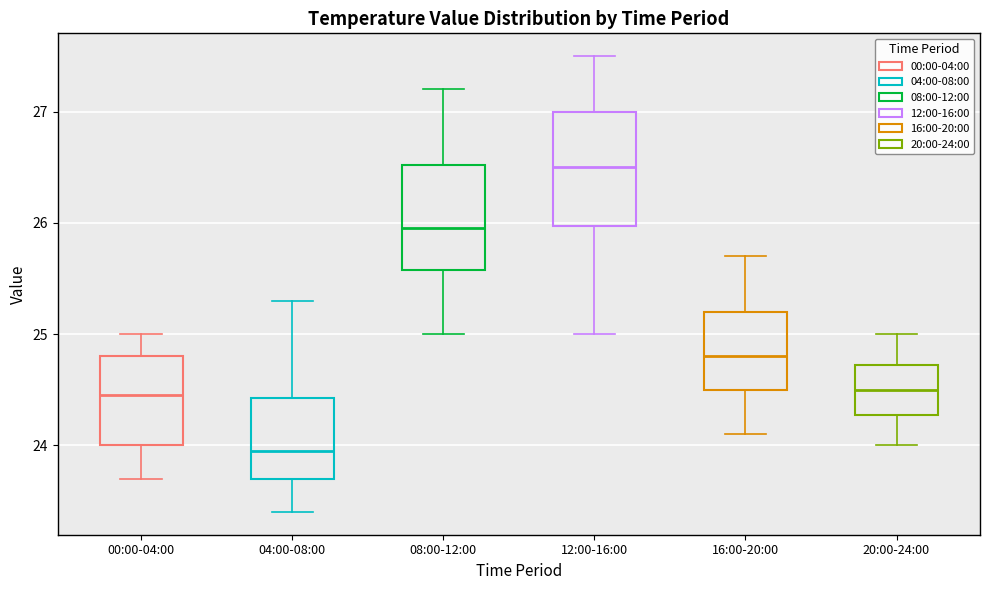

Reading left to right, transcribe this box plot: for each box, give where its median line is, the range the box spans, and where its two whiskers end, as read against the y-axis. The values are not printed on the chart, so give them approximately, as read against the axis.

00:00-04:00: median 24.5, box 24.0 to 24.8, whiskers 23.7 to 25.0
04:00-08:00: median 24.0, box 23.7 to 24.4, whiskers 23.4 to 25.3
08:00-12:00: median 26.0, box 25.6 to 26.5, whiskers 25.0 to 27.2
12:00-16:00: median 26.5, box 26.0 to 27.0, whiskers 25.0 to 27.5
16:00-20:00: median 24.8, box 24.5 to 25.2, whiskers 24.1 to 25.7
20:00-24:00: median 24.5, box 24.3 to 24.7, whiskers 24.0 to 25.0